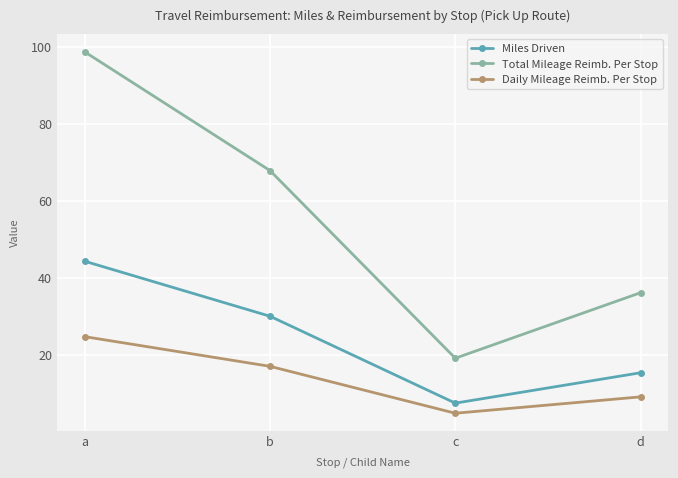

What is the value of the Daily Mileage Reimb. Per Stop point at the 4th from the left?

9.0